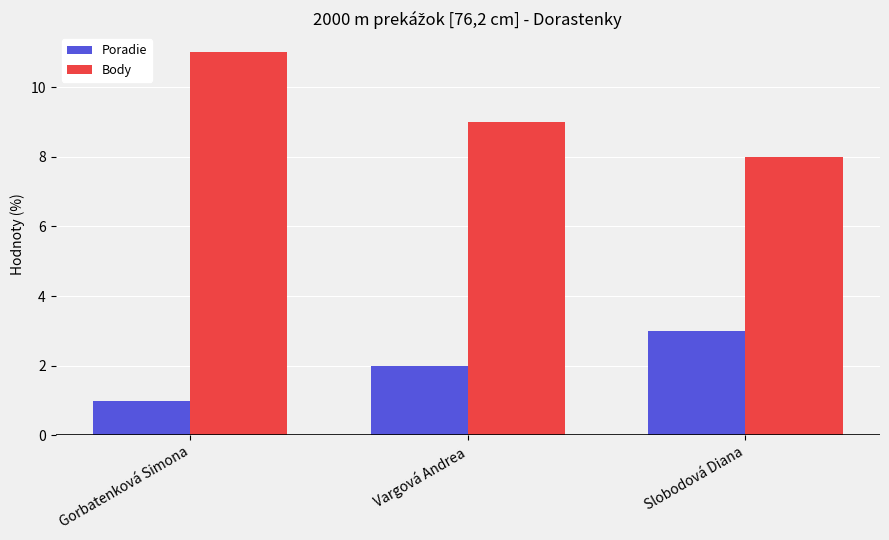

At which label does Body first exceed 9?

Gorbatenková Simona